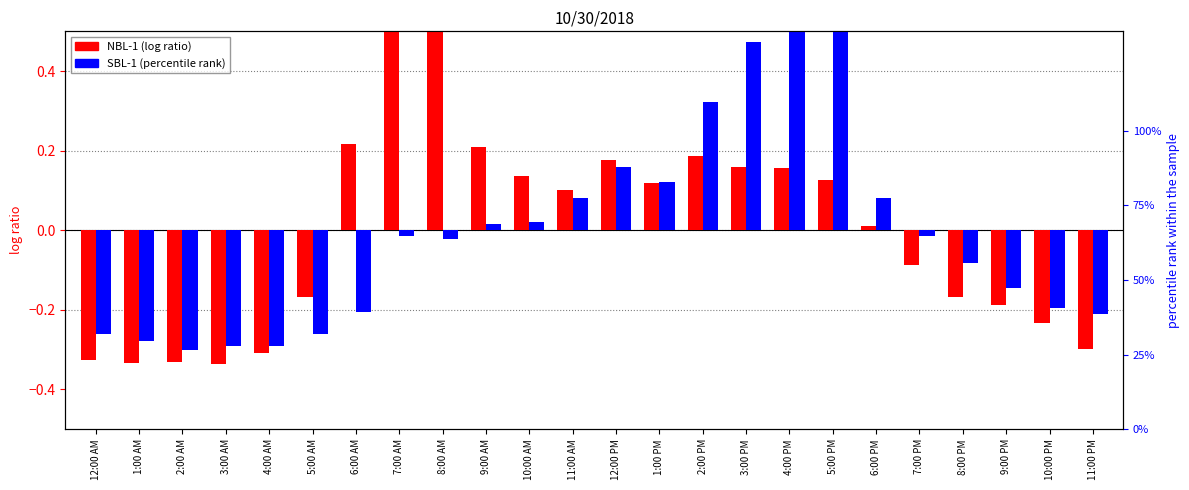

How many groups of bars are there?

24